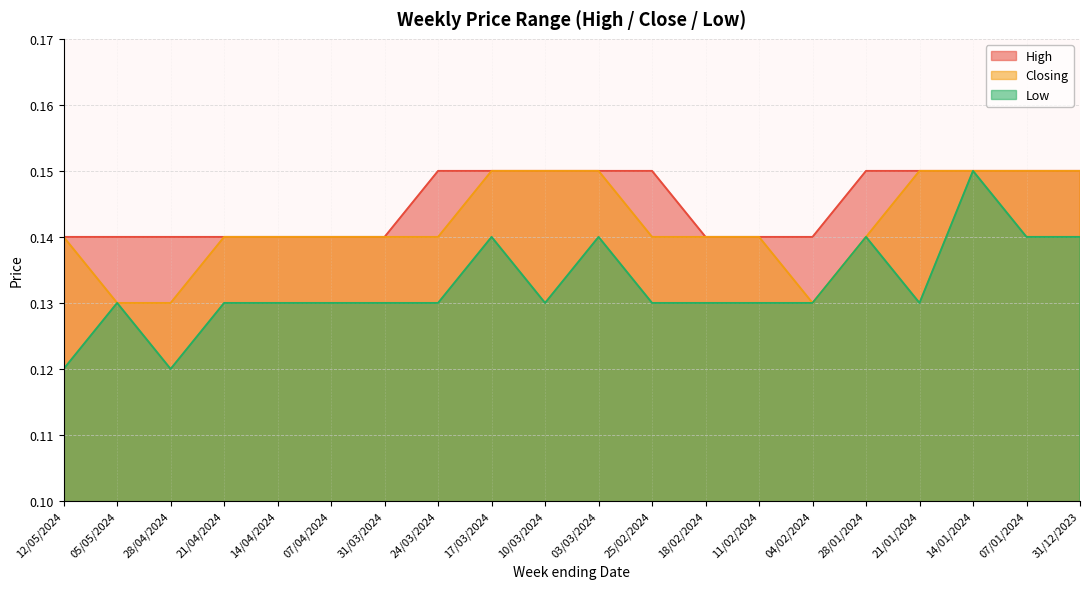

Count the number of data series in this chart.

3